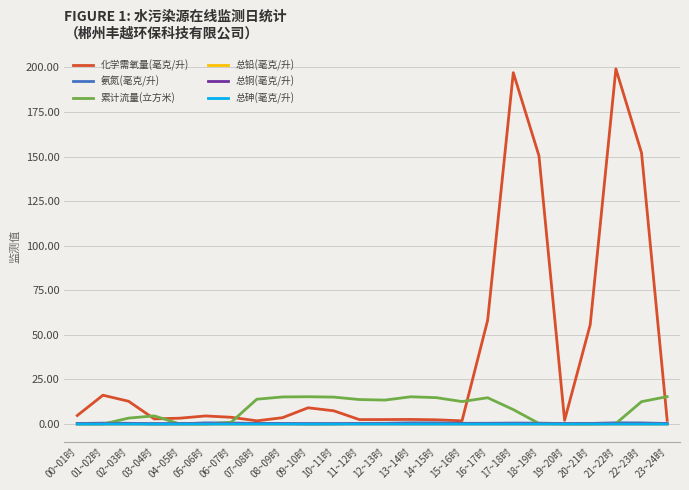

Which series has the largest range (max minus min)?

化学需氧量(毫克/升)